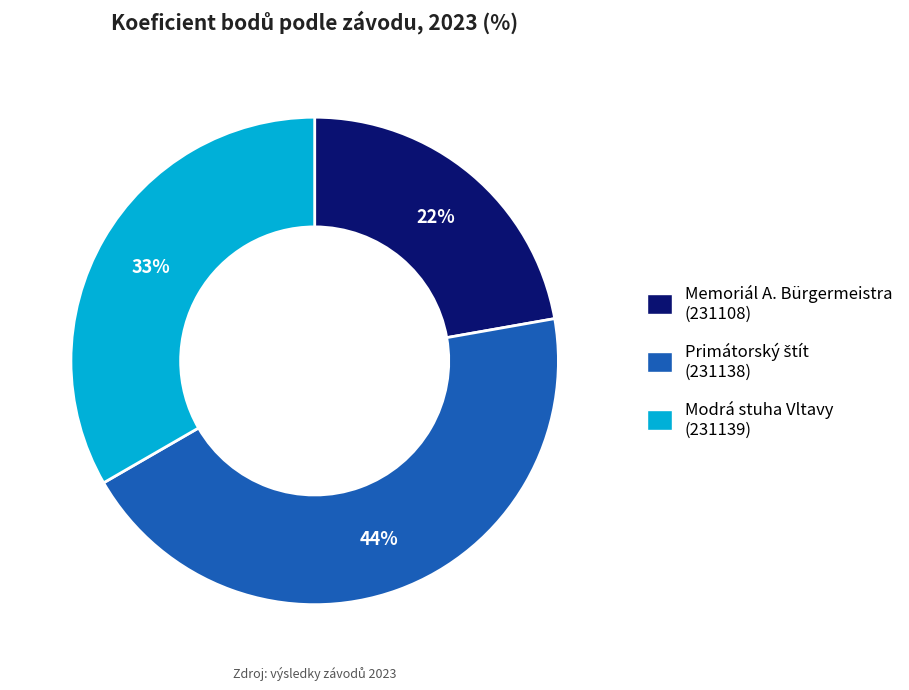

Combined, do Memoriál A. Bürgermeistra (231108) and Modrá stuha Vltavy (231139) account for over 50%?

Yes